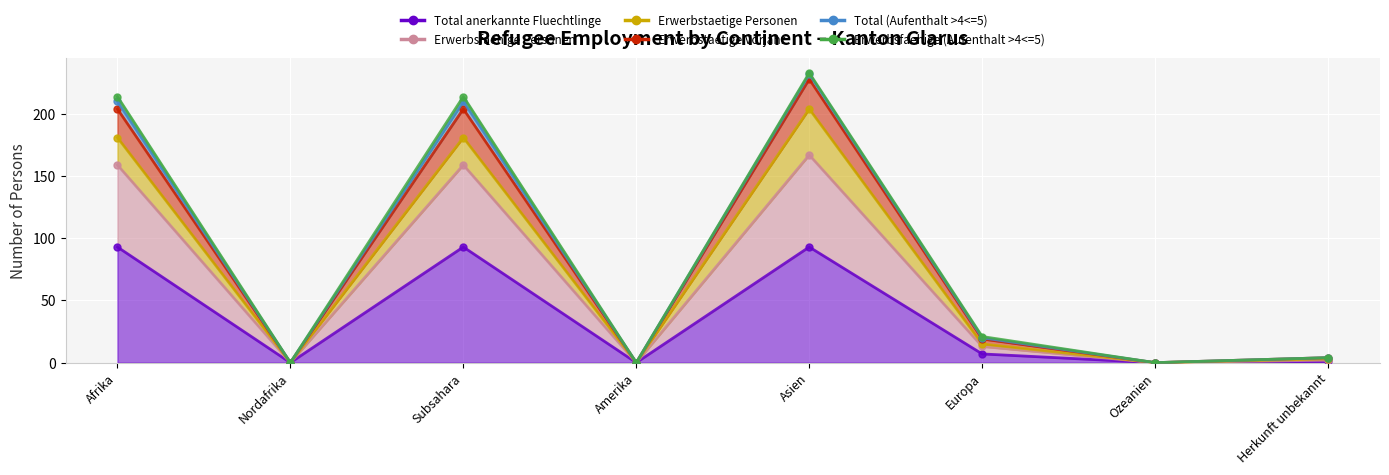

Which has a higher value, Ozeanien or Amerika?

Ozeanien